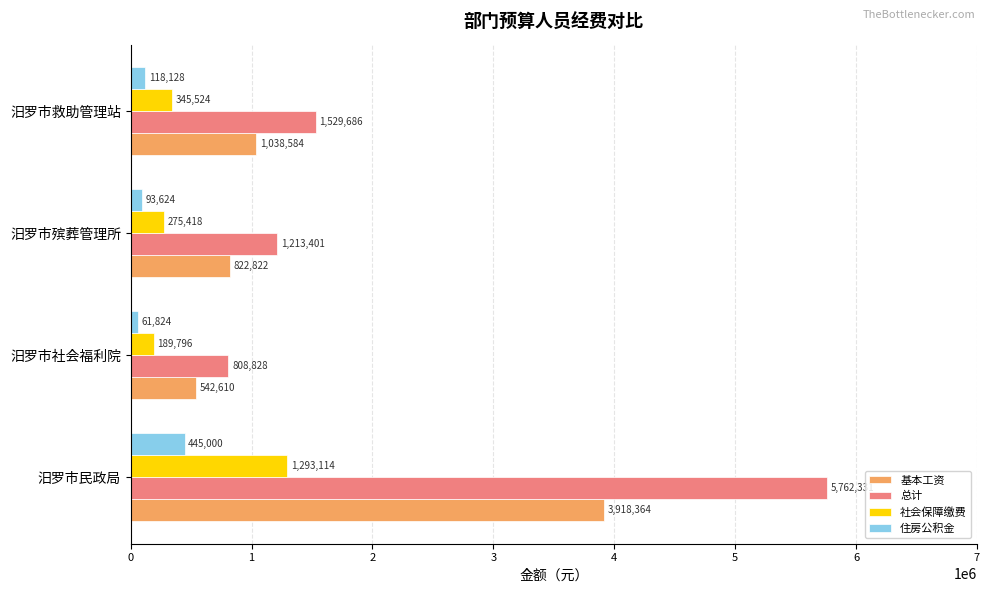

How many data points in 住房公积金 are less than 118127?

2